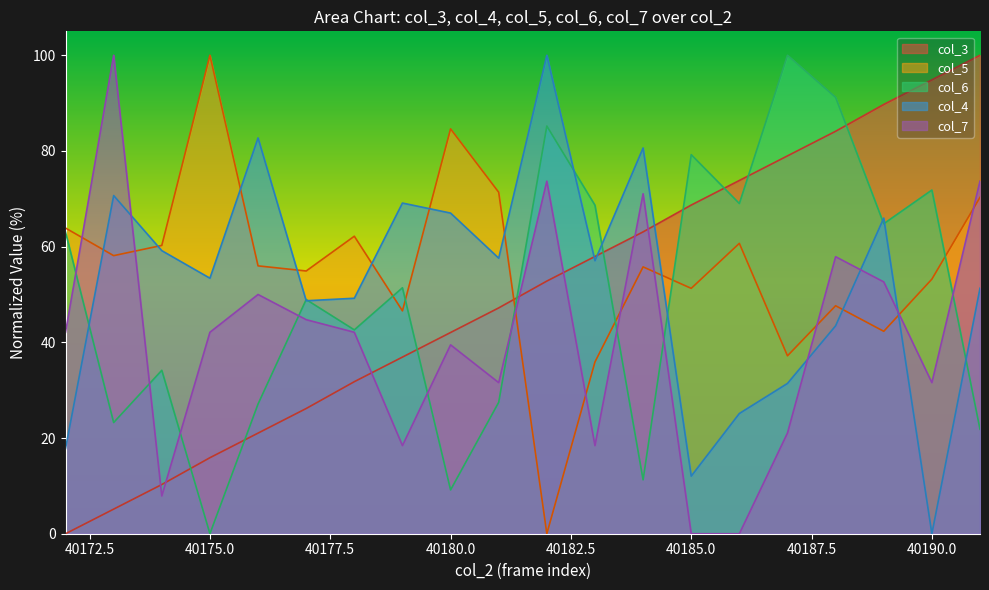

Between 40174 and 40186, which is larger?

40186